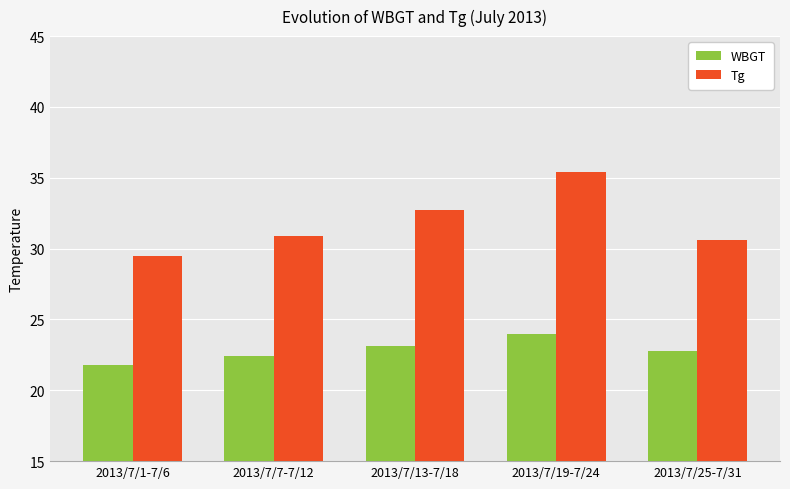

What is the value of the Tg bar at the 3rd from the left?

32.7